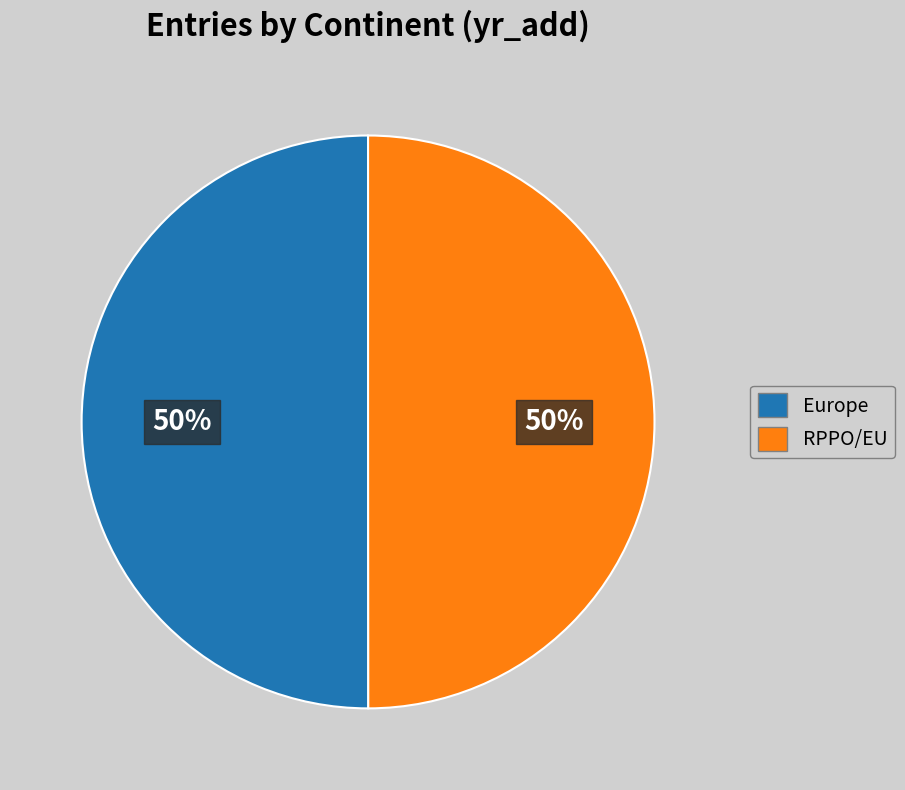

What is the ratio of the value at RPPO/EU to the value at Europe?

1.0